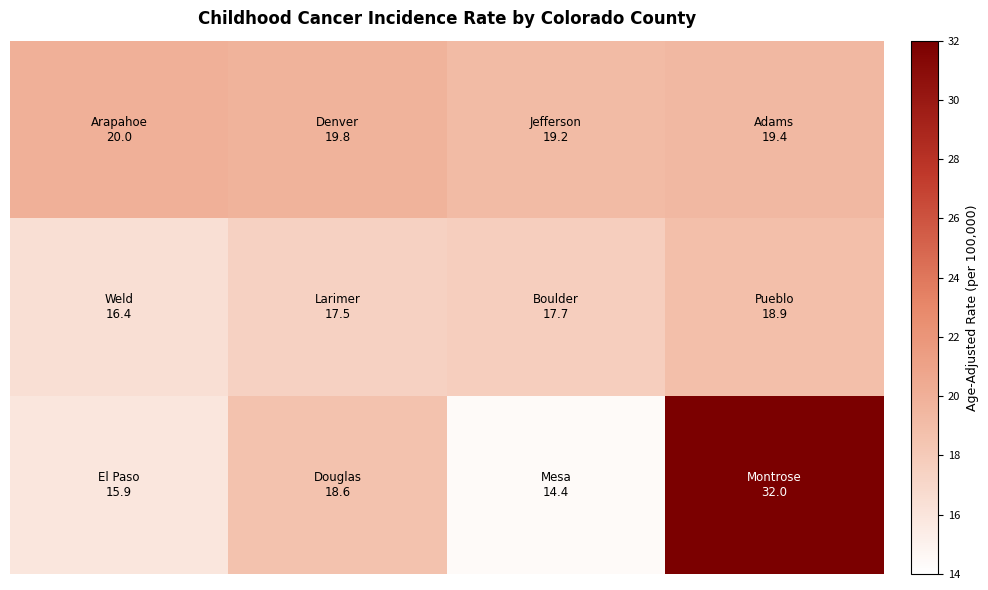

How many categories are shown in the chart?

4